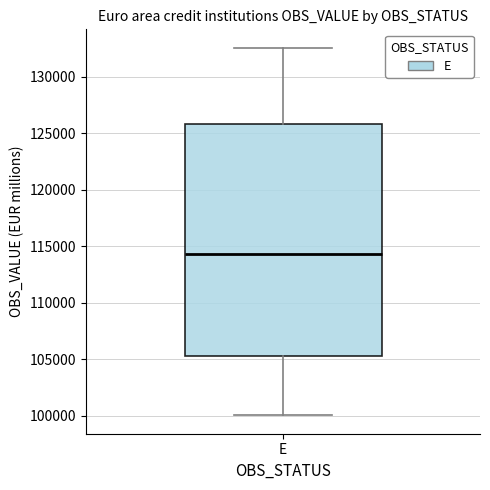

Transcribe this box plot: give where the median line is, the range the box spans, and where the two whiskers end, as read against the y-axis. The values are not printed on the chart, so give them approximately, as read against the axis.

median 114500, box 105000 to 126000, whiskers 100000 to 132500